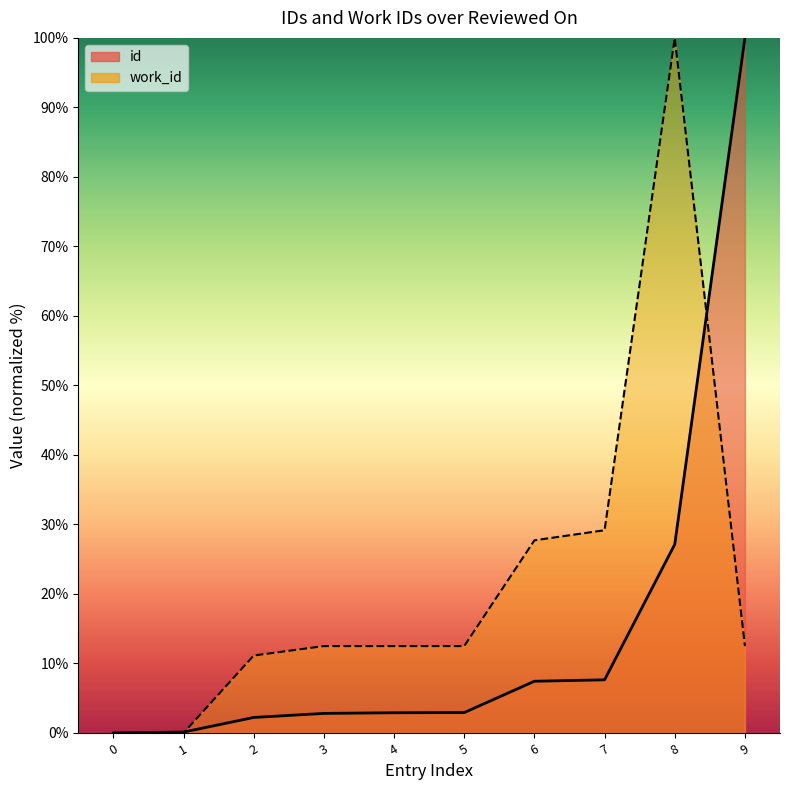

What is the sum of all work_id values?

218.0